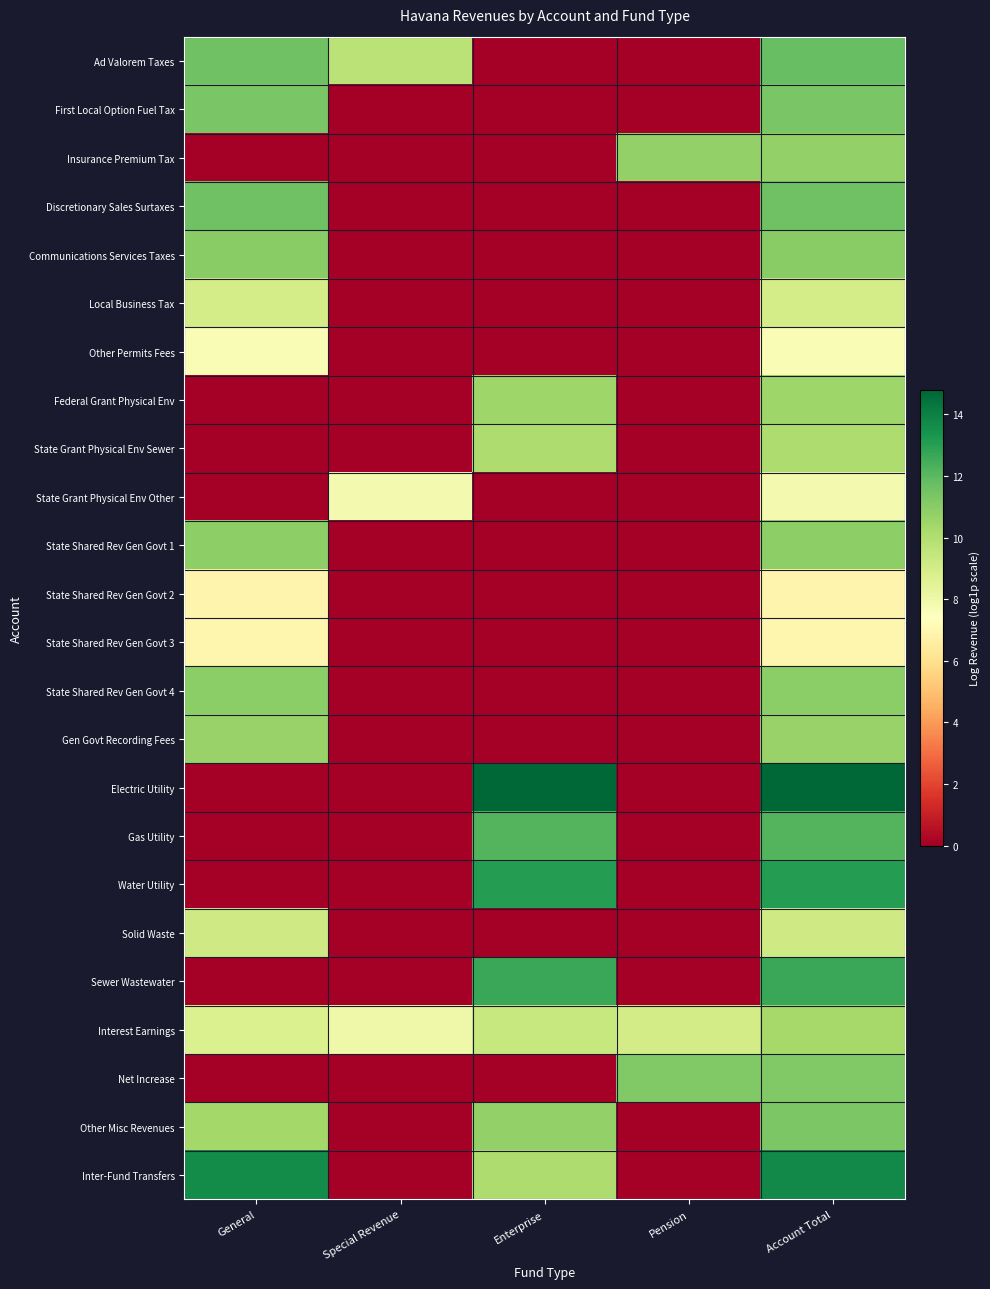

What is the difference between the highest and lowest values at General?

13.7